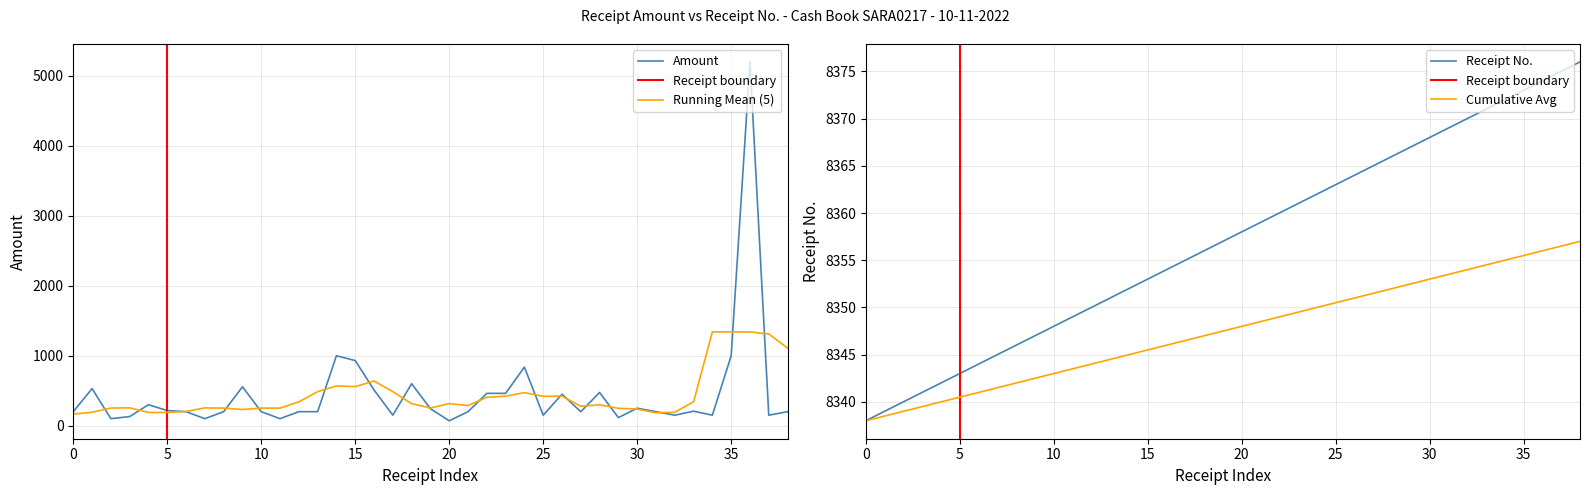

How many values exceed 8357?

19